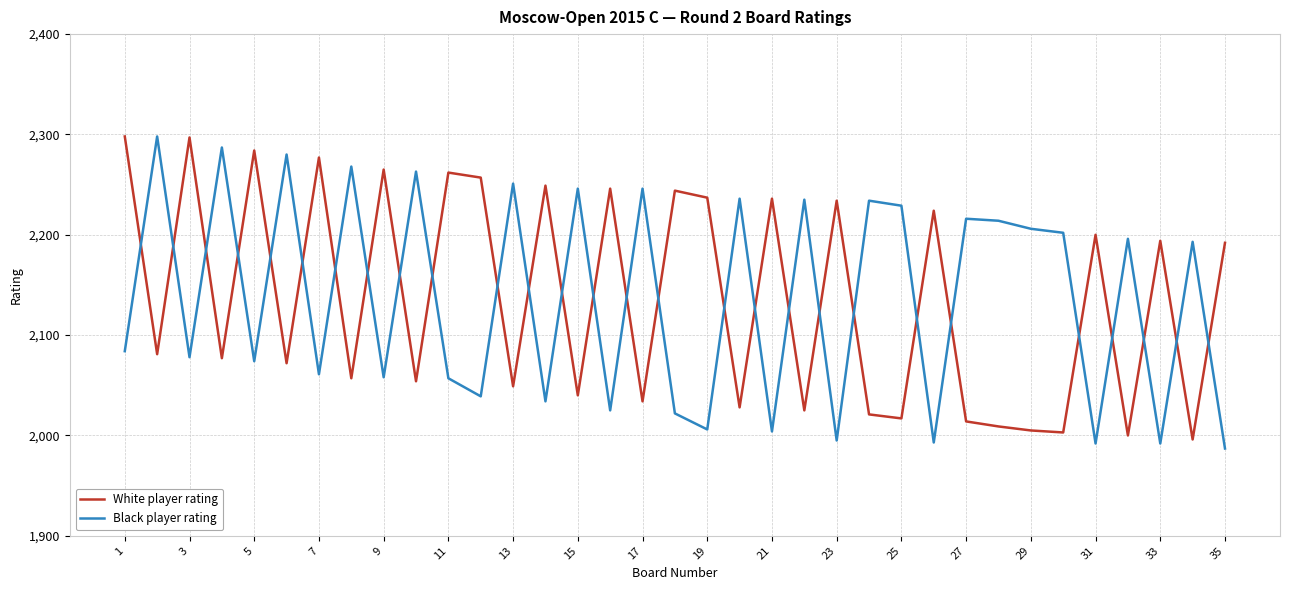

What is the maximum value shown in the chart?

2298